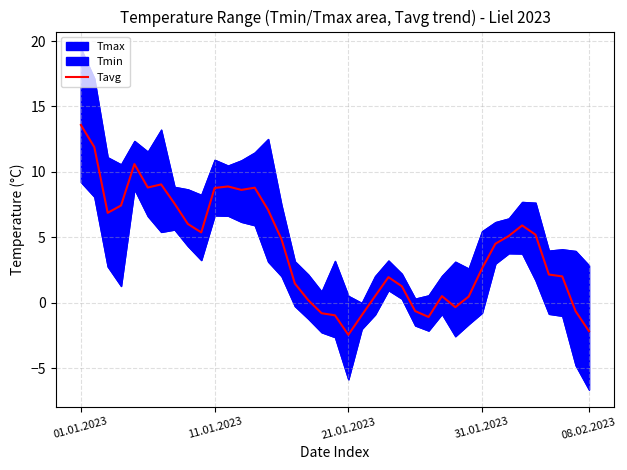

What is the value of the 38th point from the left?

-0.6